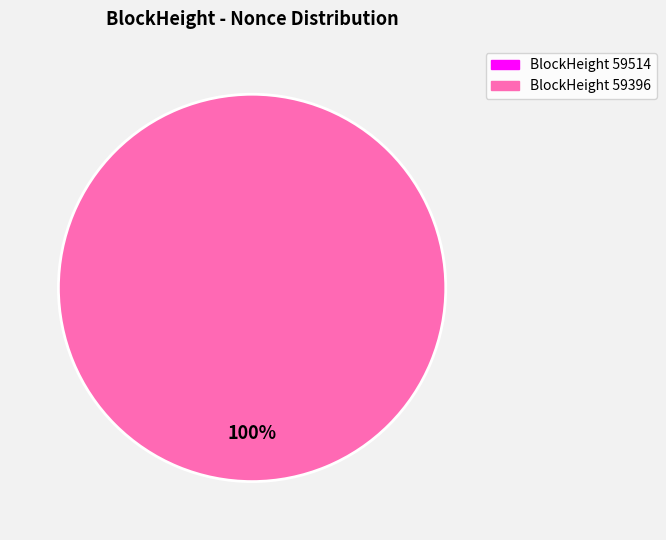

Does any single category account for the majority?

Yes